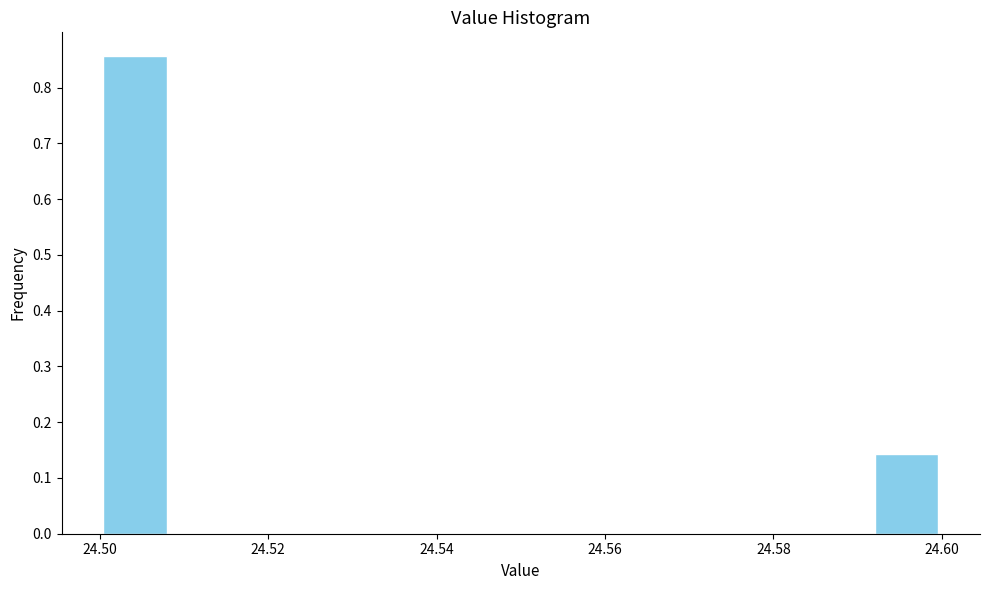

Which range on the x-axis has the tallest bar?

24.500 to 24.508